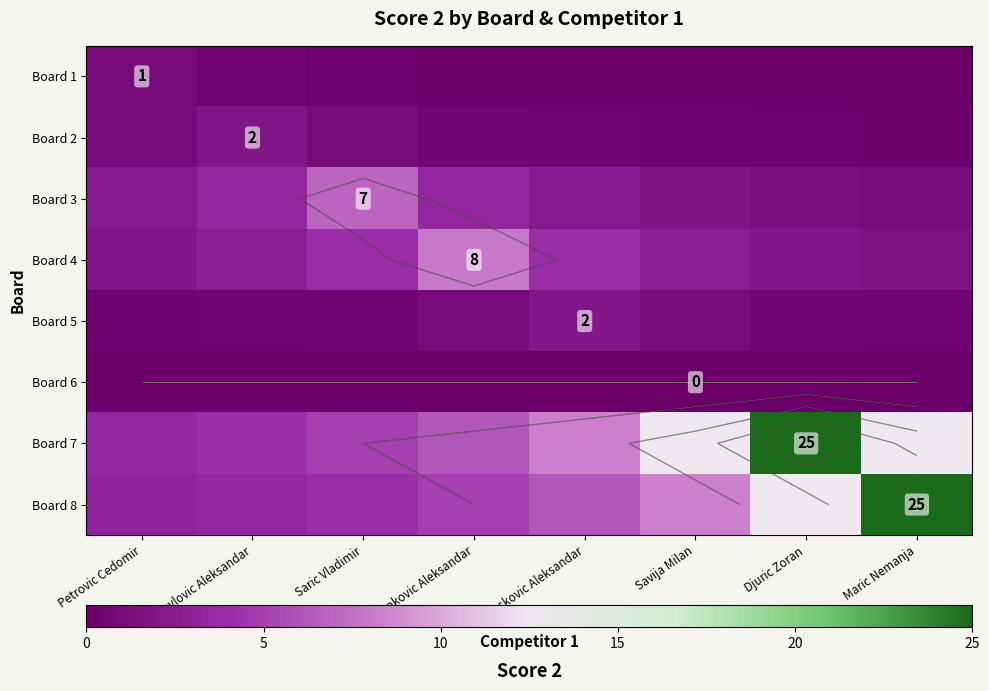

What is the difference between the highest and lowest values at Djuric Zoran?

25.0